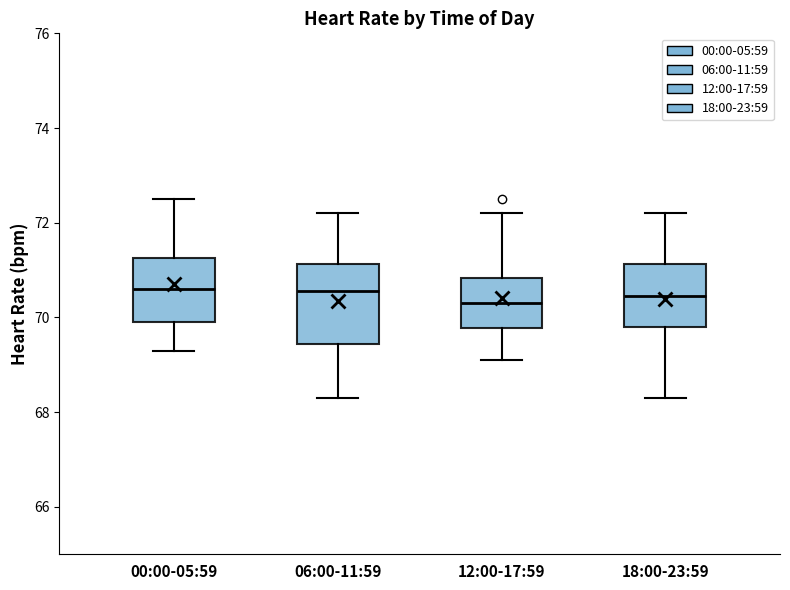

Which box is the tallest, from its lower edge to its upper edge?

06:00-11:59